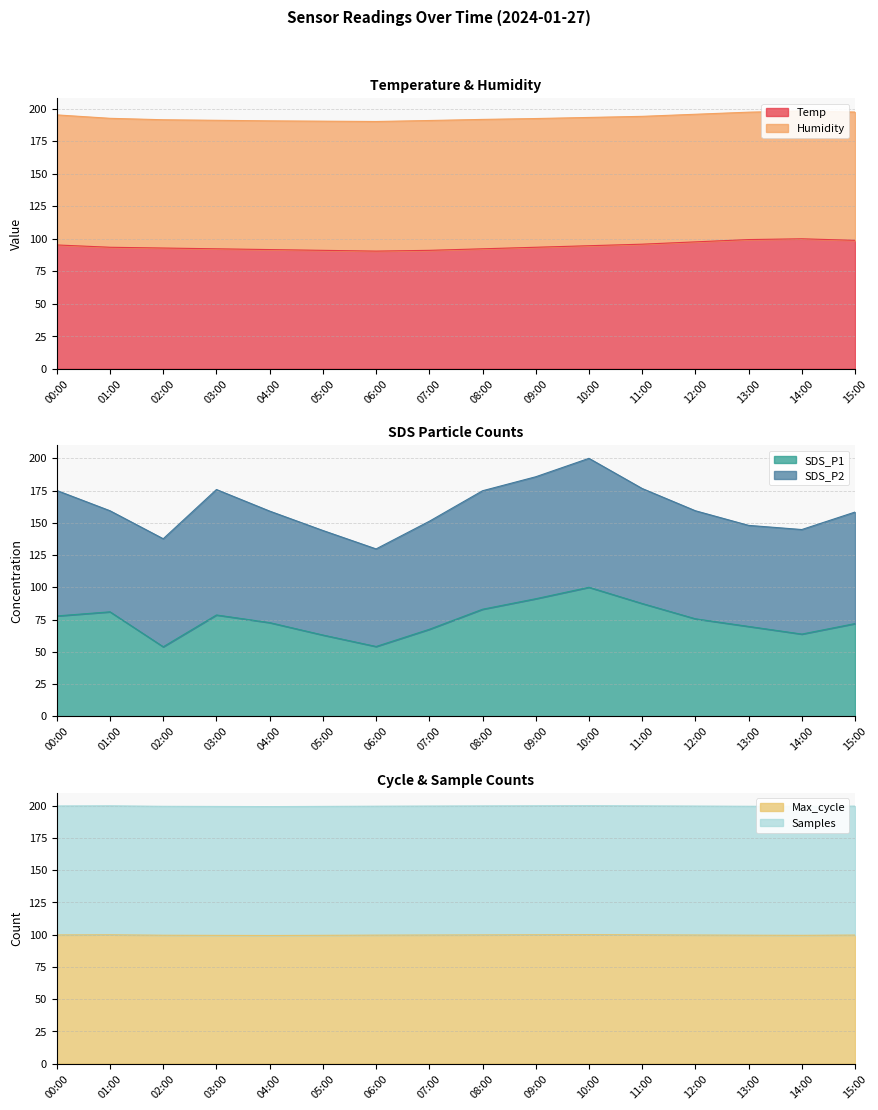

How many data points in Temp are above 93?

9